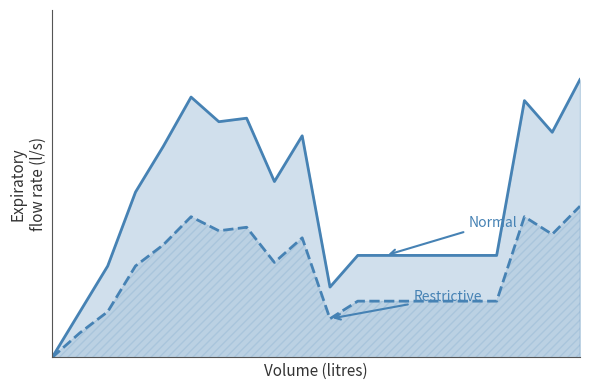

What is the difference between the Restrictive values at 10 and 8?

16